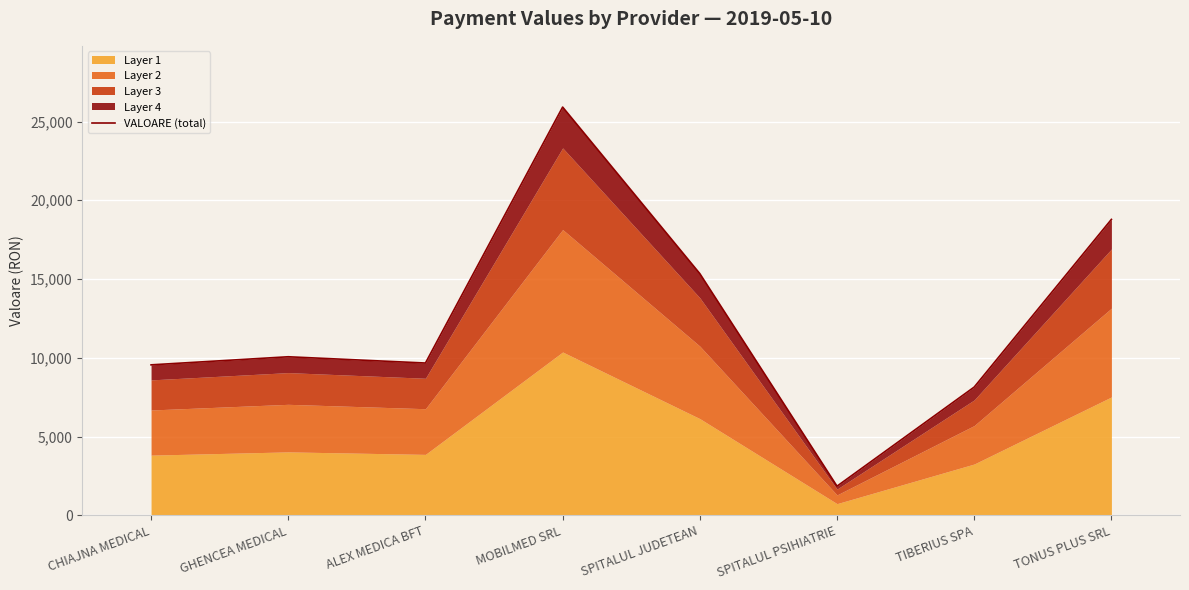

Count the number of values greater than 10066.

3